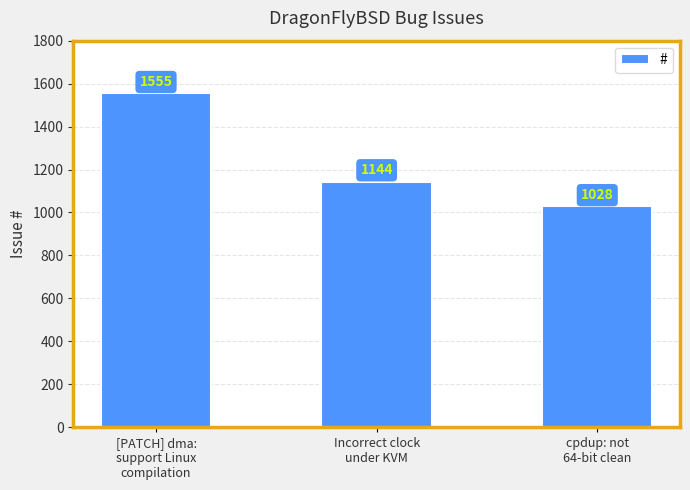

Reading left to right, what are all the values shown in this chart?

1555	1144	1028